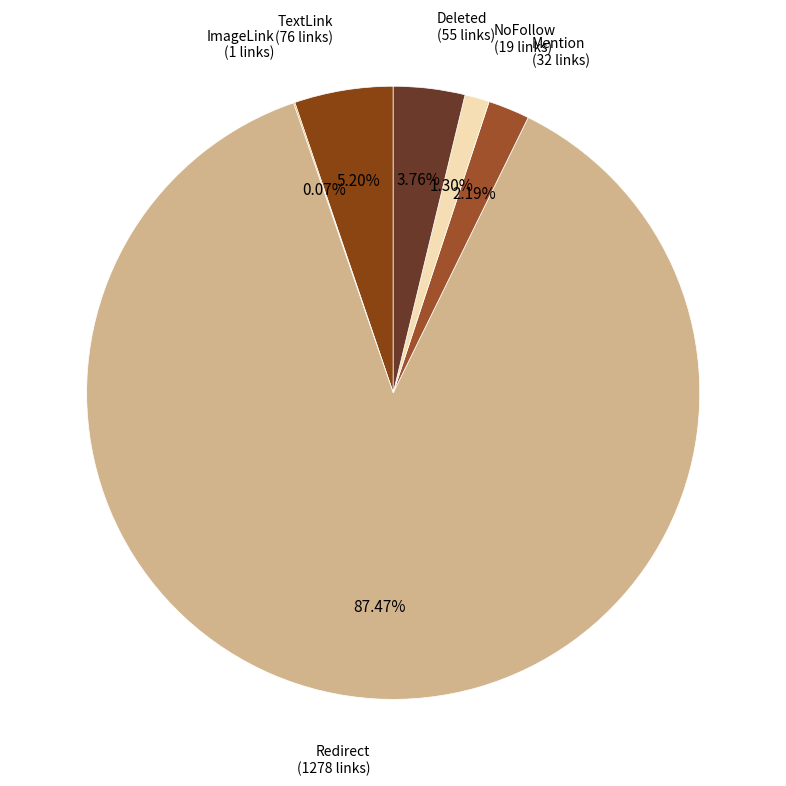

Is Redirect the majority of the pie?

Yes